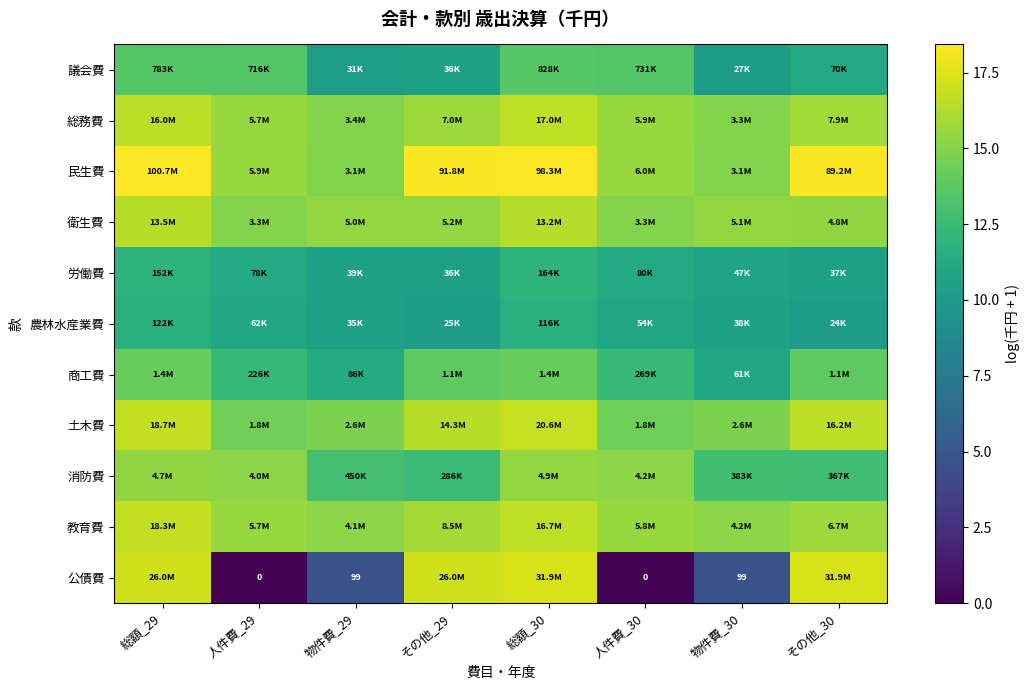

What is the difference between the maximum and minimum values in the 土木費 series?

2.5